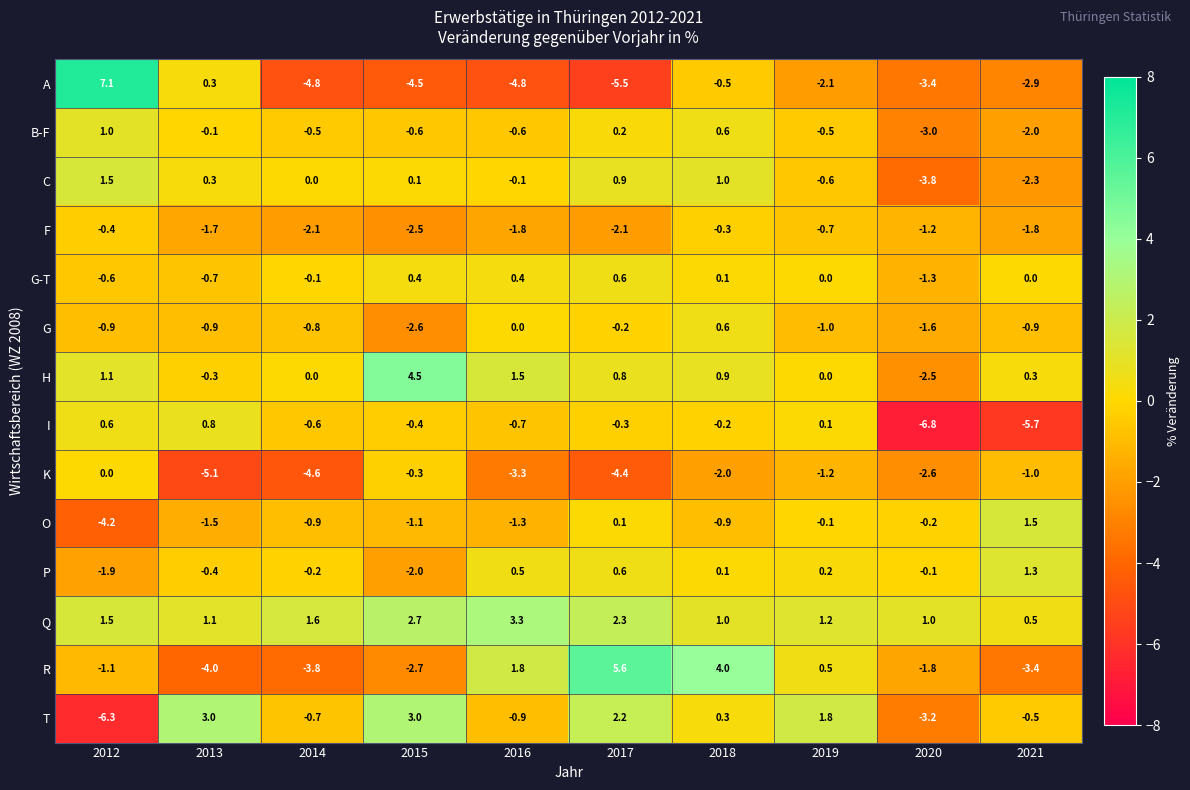

How many distinct data groups are displayed?

14